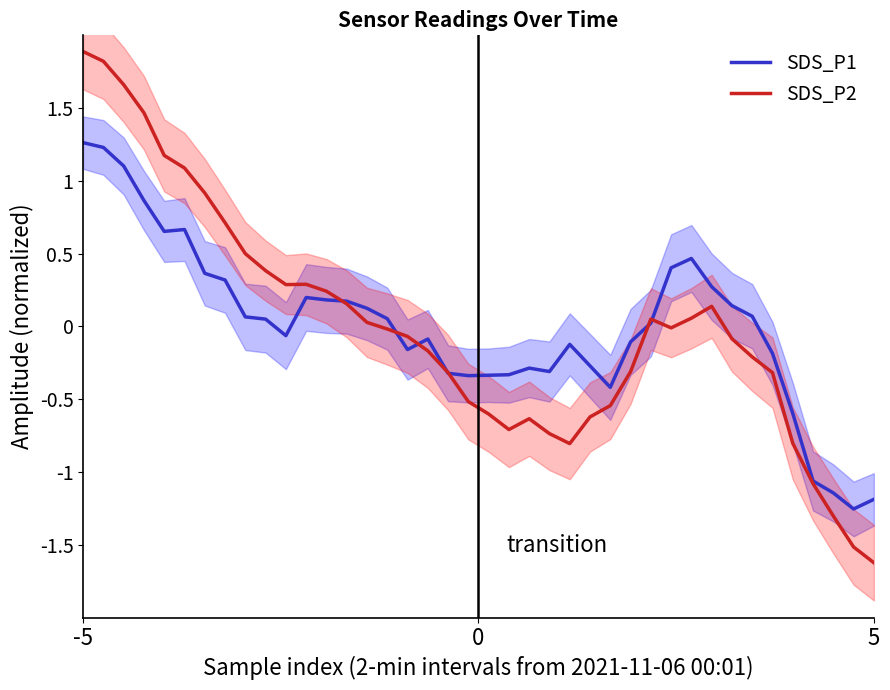

What is the maximum value for SDS_P2?

1.9